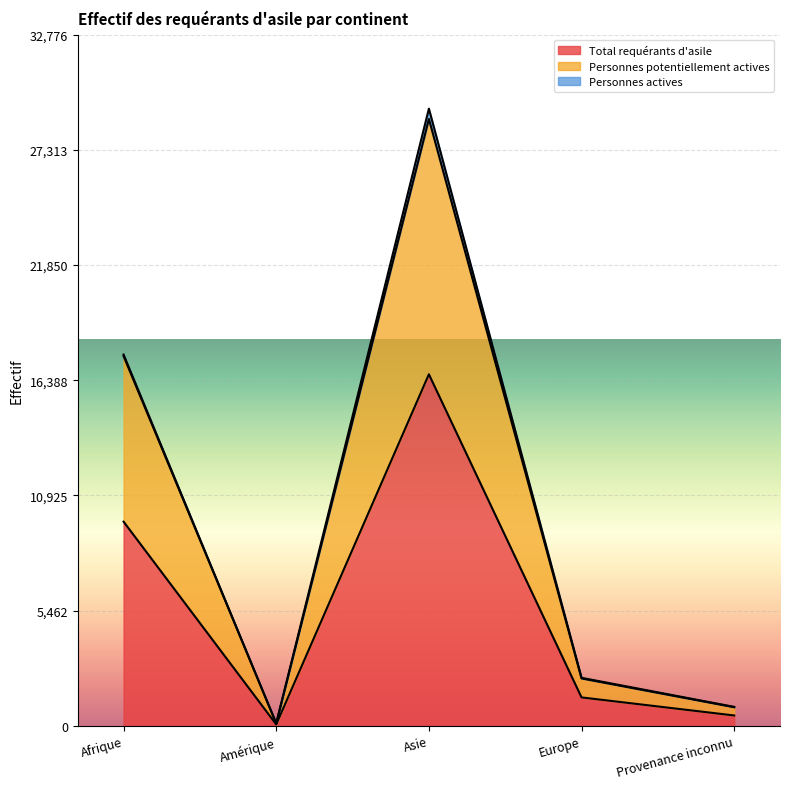

What is the label of the 2nd point from the right?

Europe